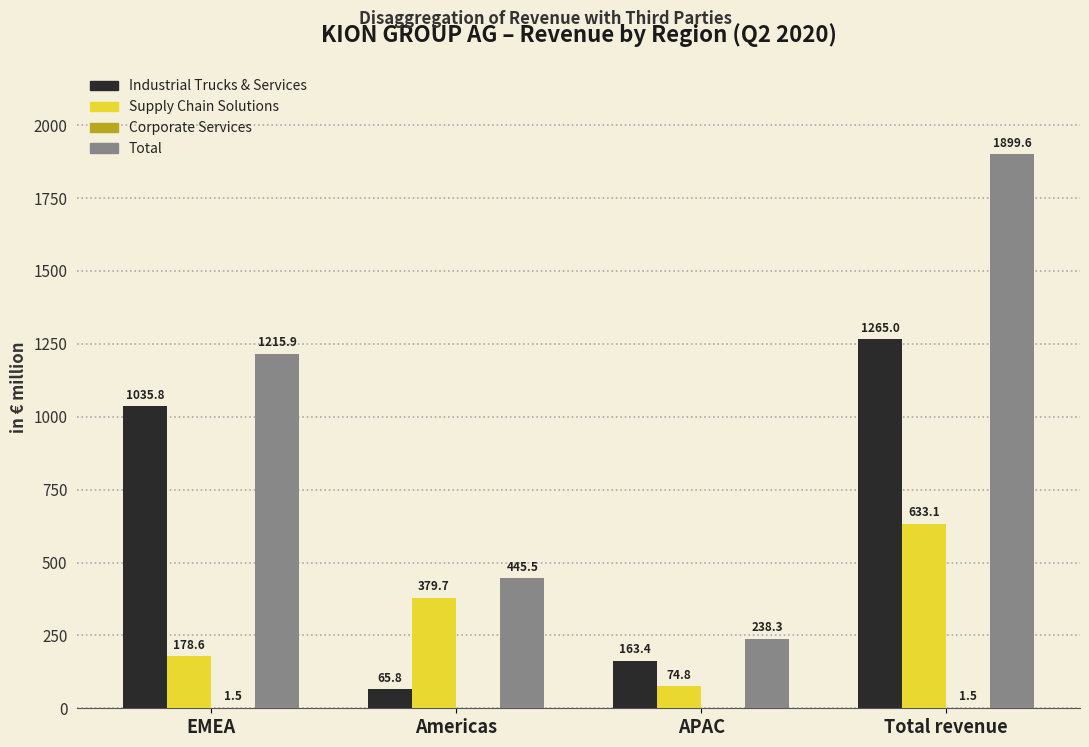

Which label corresponds to the largest value in the chart?

Total revenue